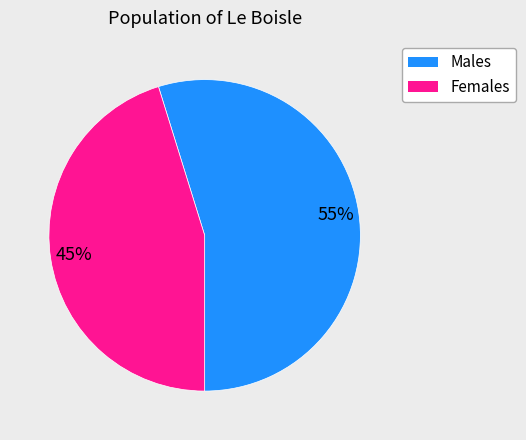

Is there a majority slice in this chart?

Yes